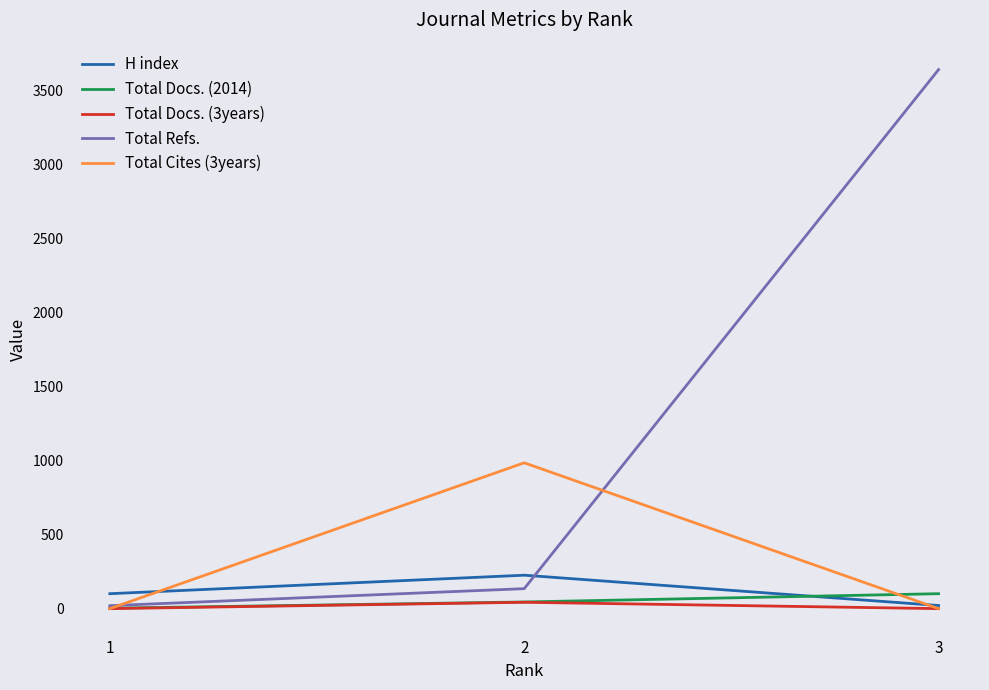

How many lines are shown in the chart?

5